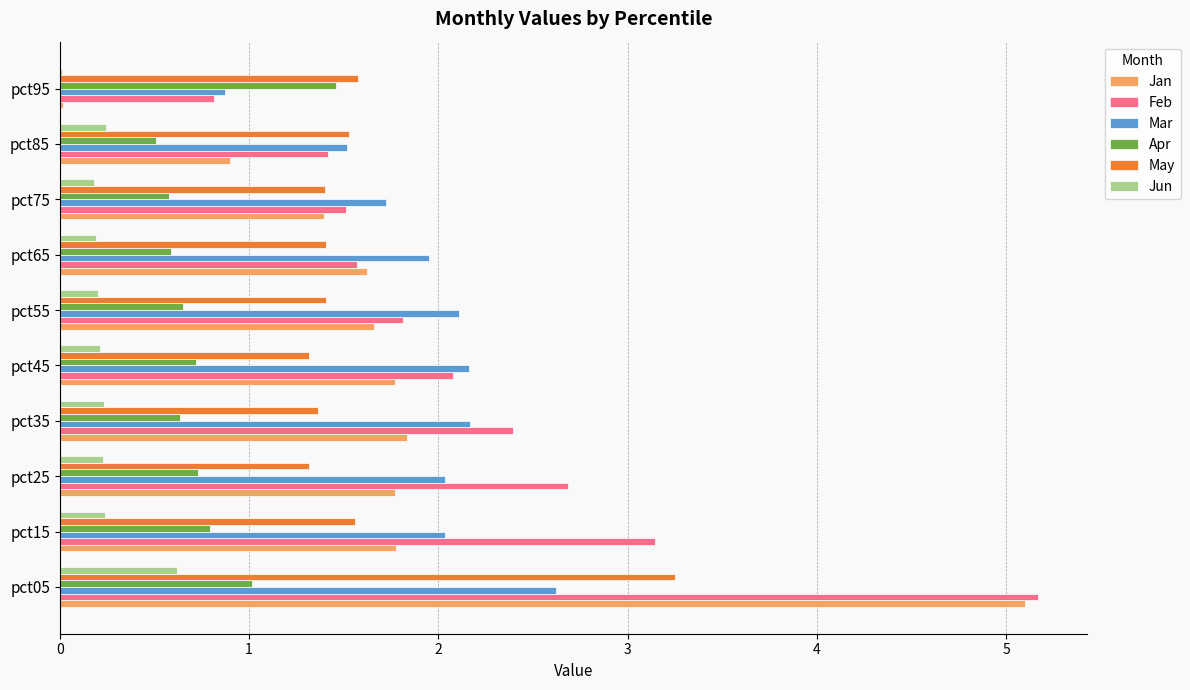

Between pct55 and pct95, which series saw the biggest shift?

Jan